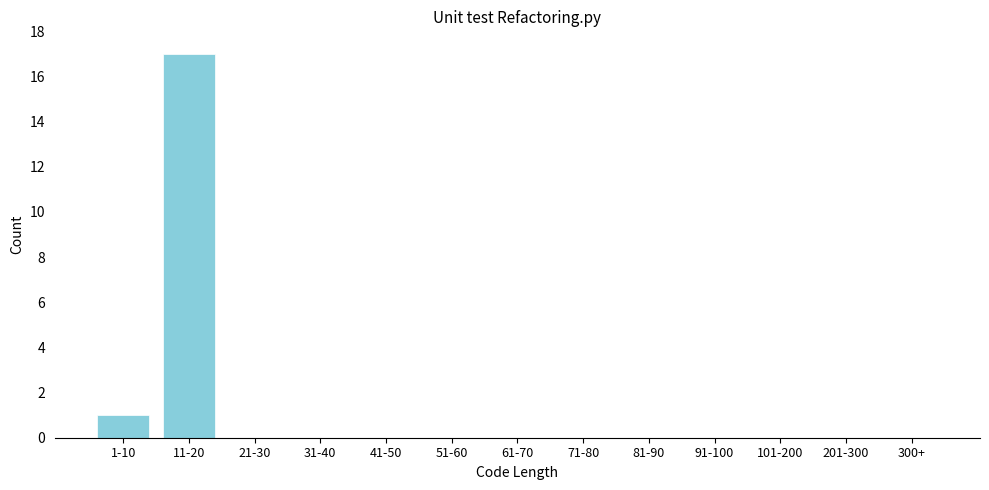

Reading left to right, extract all data points from this chart.

1-10=1	11-20=17	21-30=0	31-40=0	41-50=0	51-60=0	61-70=0	71-80=0	81-90=0	91-100=0	101-200=0	201-300=0	300+=0